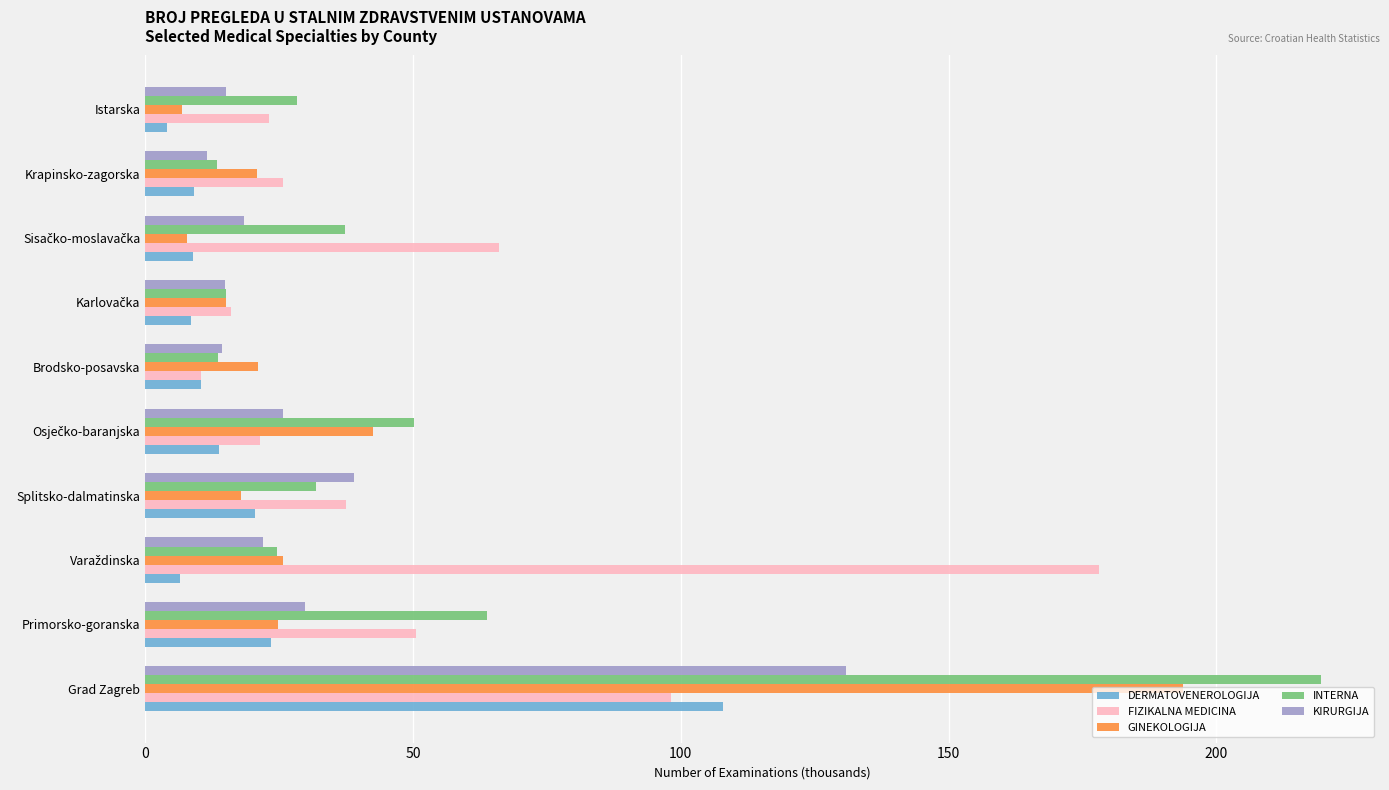

Which series has the widest spread of values?

INTERNA